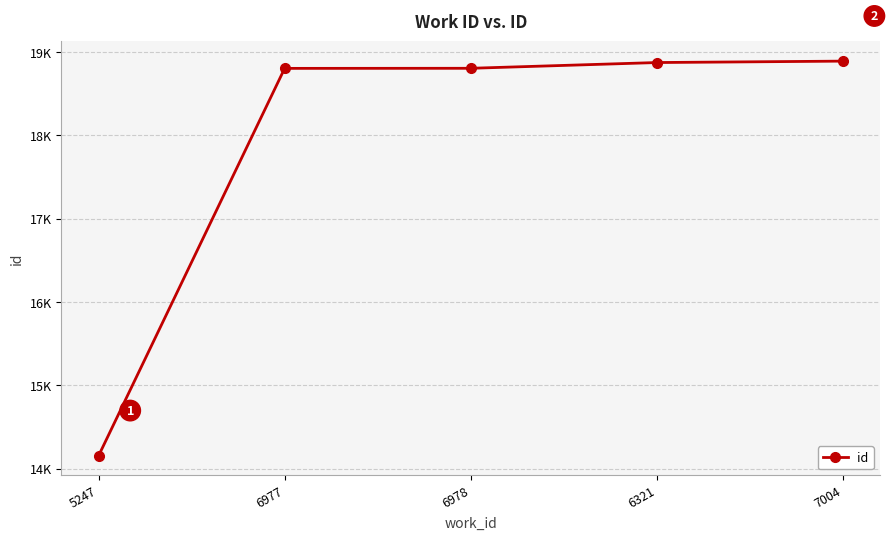

Does the chart have visible grid lines?

Yes